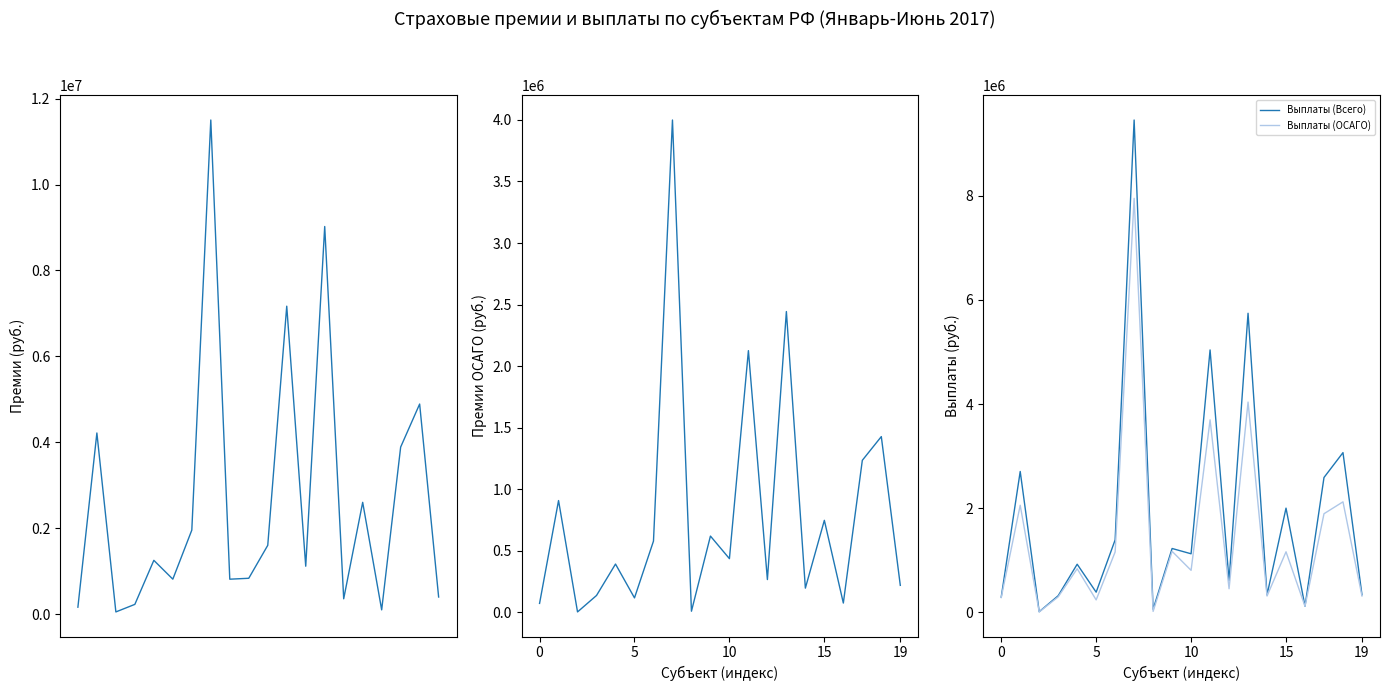

After their last crossing, which series has the higher values: Премии (Всего) or Выплаты (Всего)?

Премии (Всего)